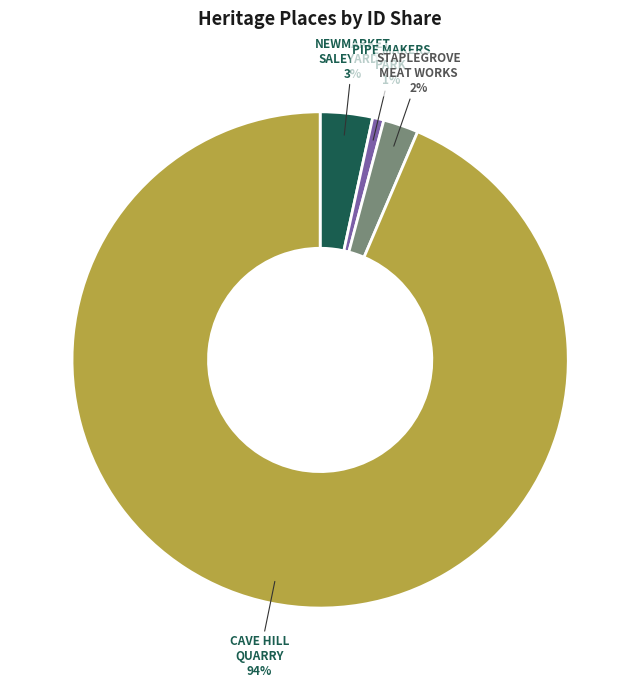

What is the majority slice?

CAVE HILL QUARRY